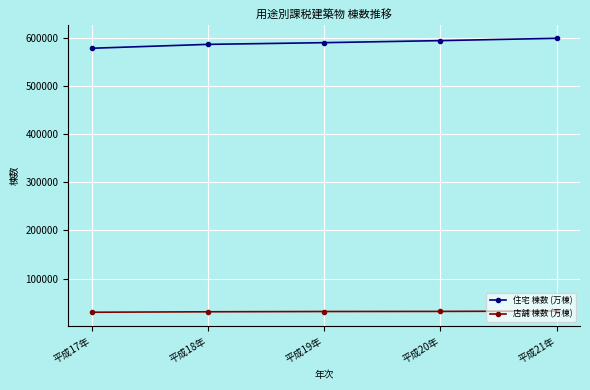

What is the total value across all series at 平成20年?

626025